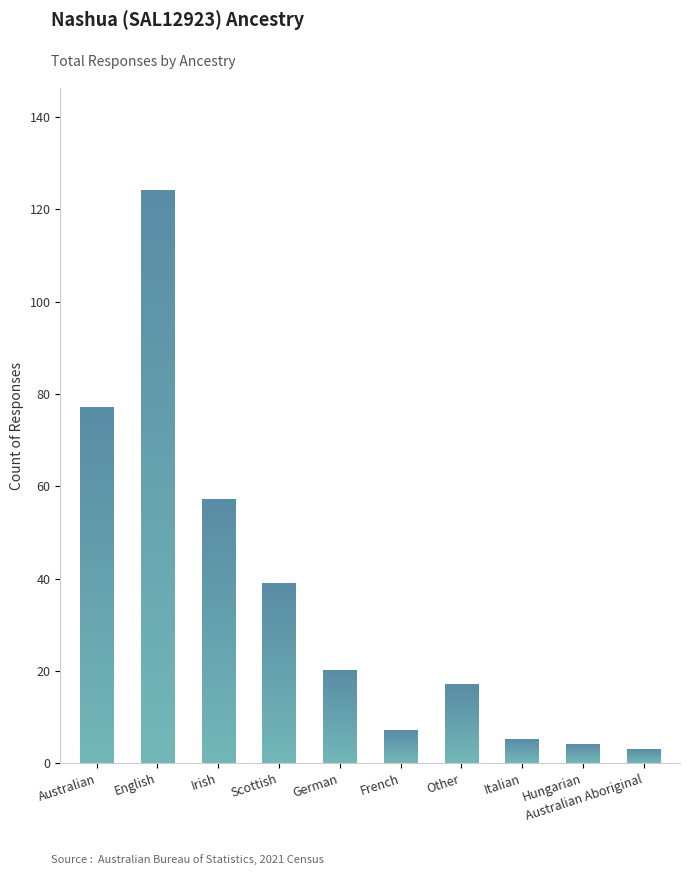

What is the change in value from French to Italian?

-2